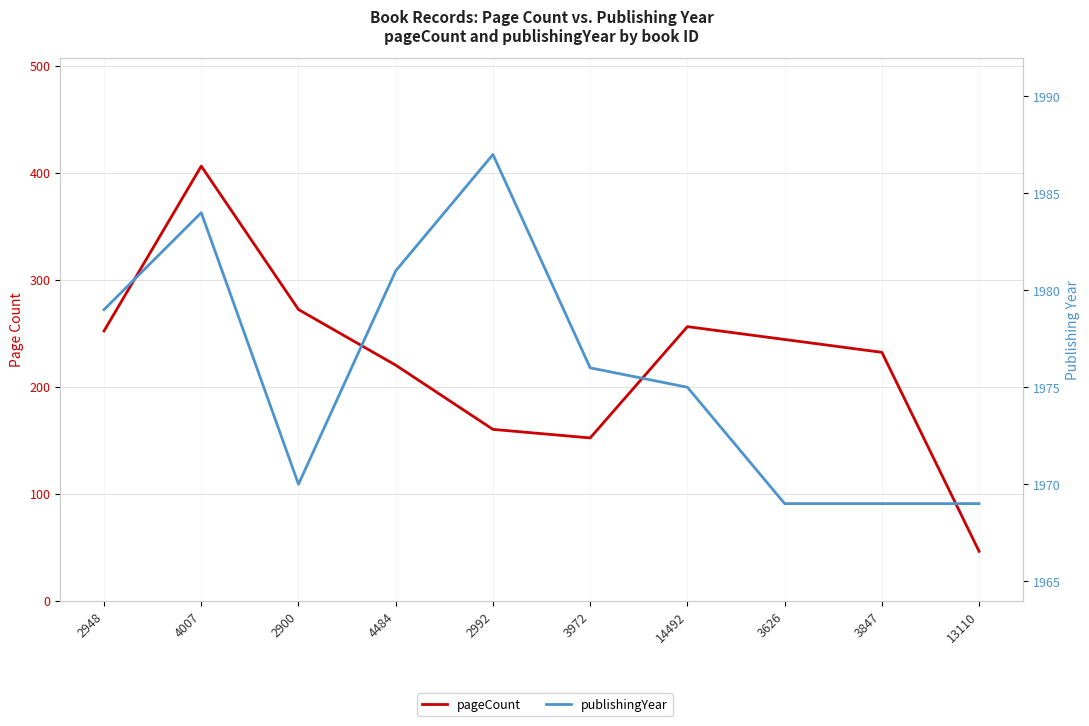

In publishingYear, how many points are higher than both neighbors (excluding endpoints)?

2